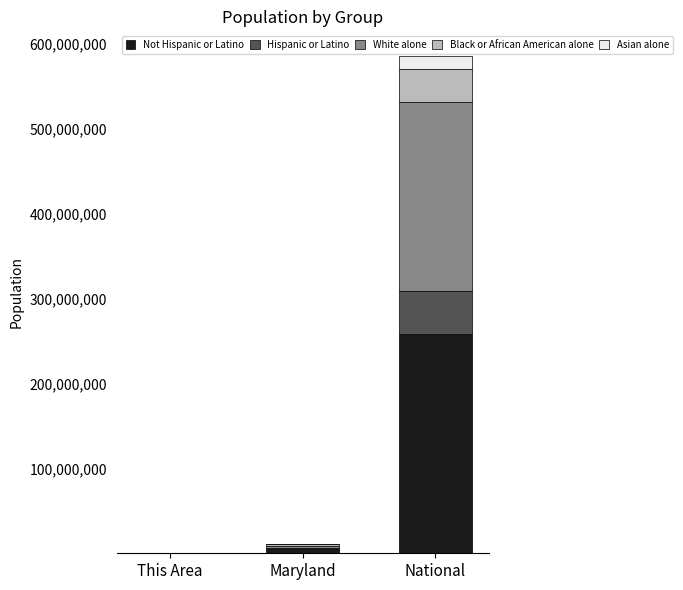

At which category is the sum across all series the highest?

National